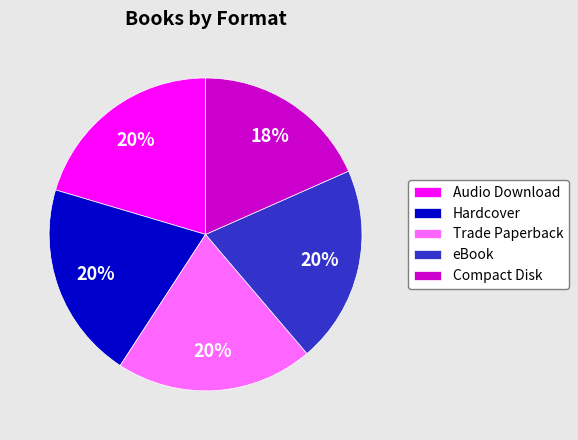

What is the smallest slice in the pie chart?

Compact Disk